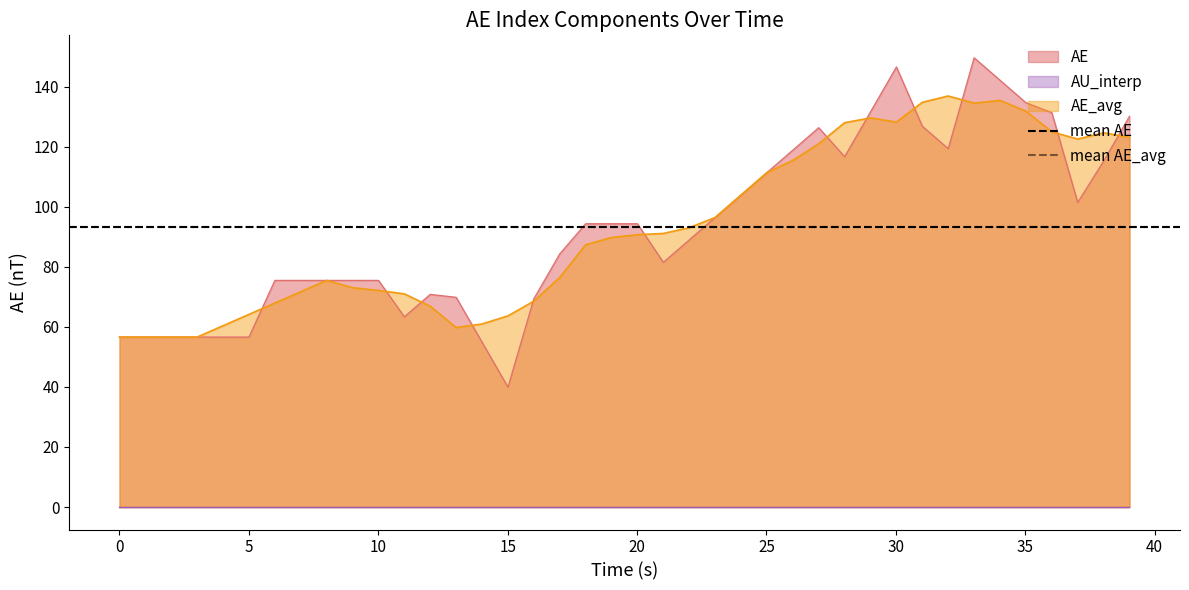

What is the maximum value for AE_avg?

136.9